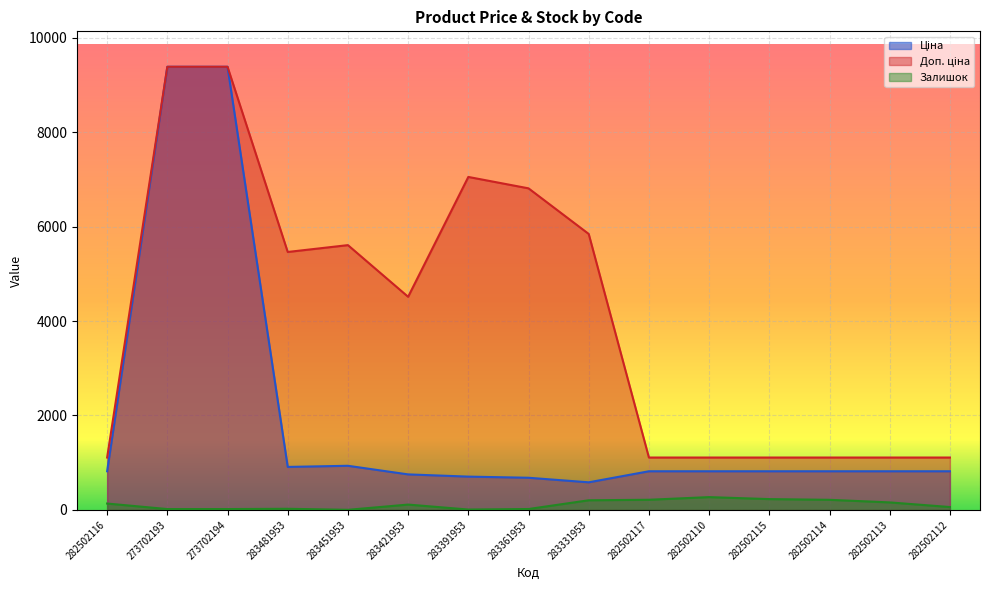

What position from the left is 283391953?

7